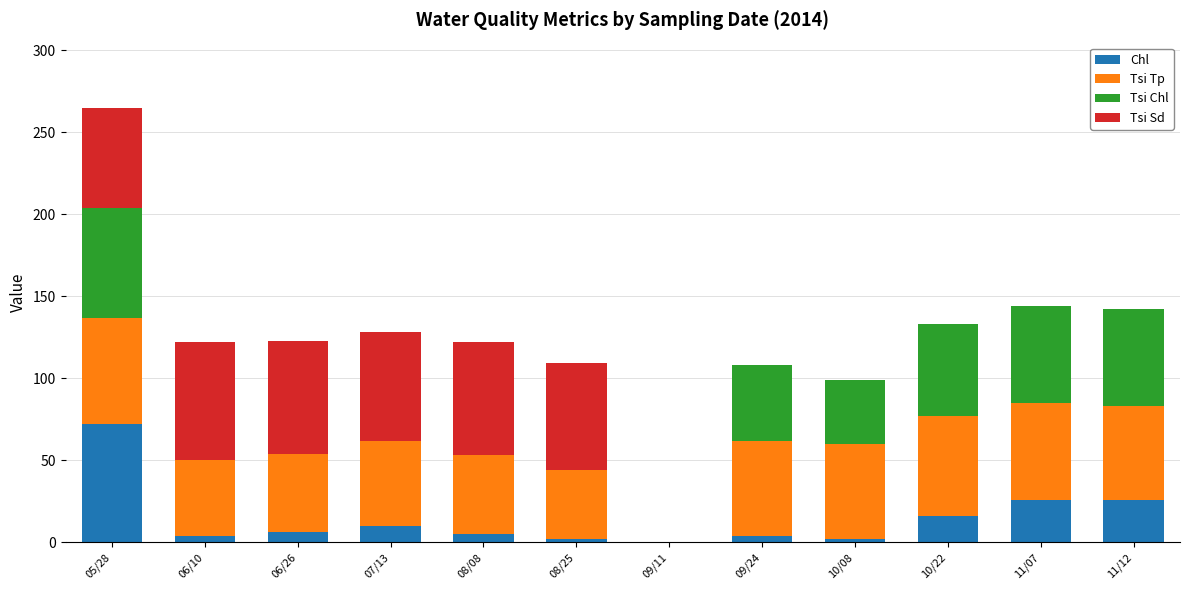

True or false: Chl has a value of 4 at 06/10.

True